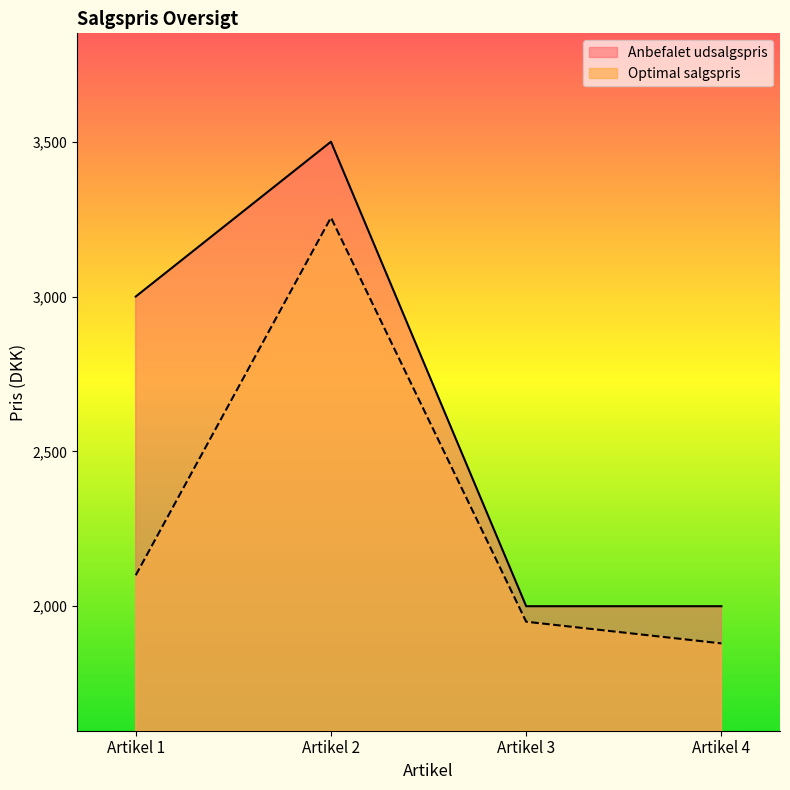

Reading right to left, extract all data points from this chart.

Optimal salgspris: Artikel 4=1880	Artikel 3=1950	Artikel 2=3255	Artikel 1=2100
Anbefalet udsalgspris: Artikel 4=2000	Artikel 3=2000	Artikel 2=3500	Artikel 1=3000